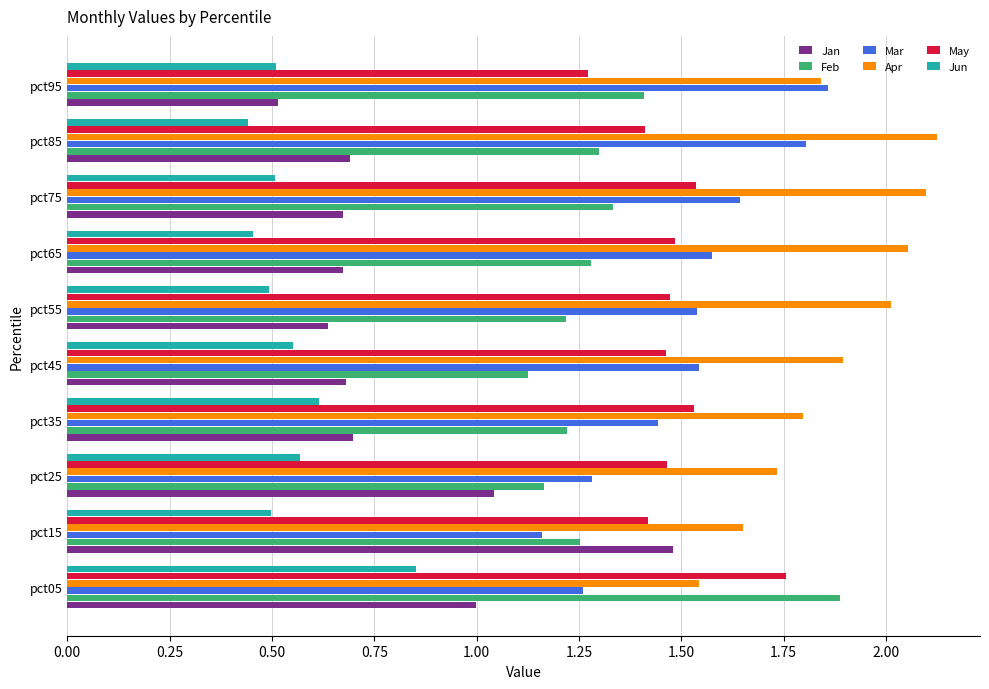

At which label is Mar closest to 1?

pct15